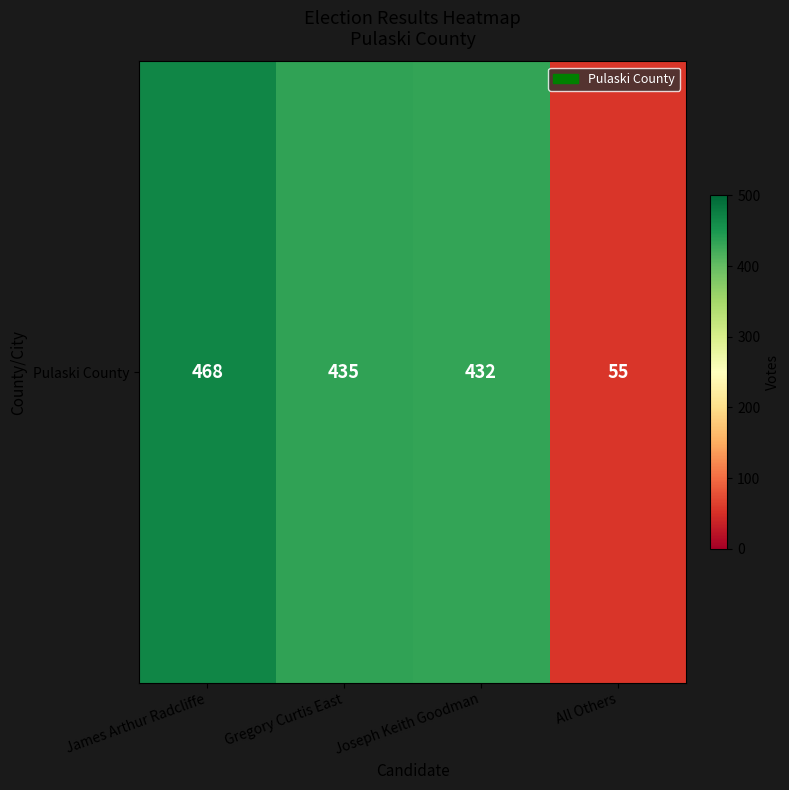

Rank the categories by value from lowest to highest.

All Others, Joseph Keith Goodman, Gregory Curtis East, James Arthur Radcliffe